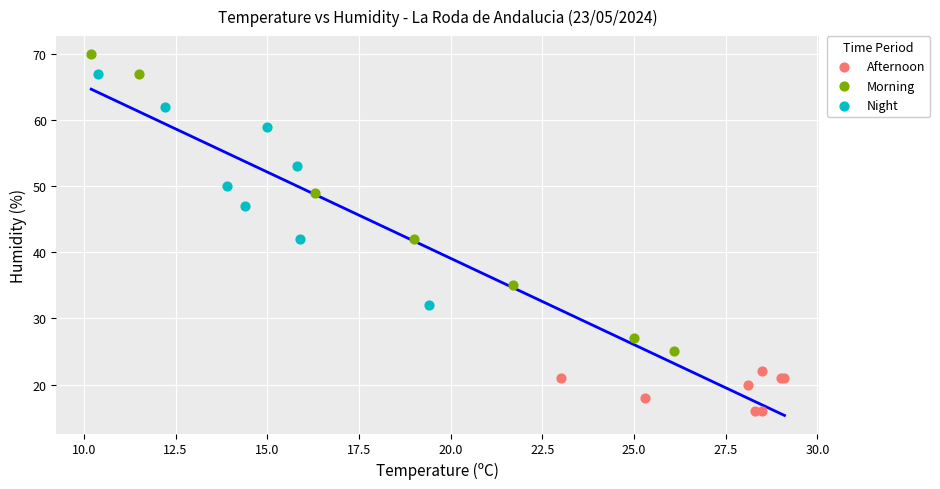

What are all the series names shown in the legend?

Afternoon, Morning, Night